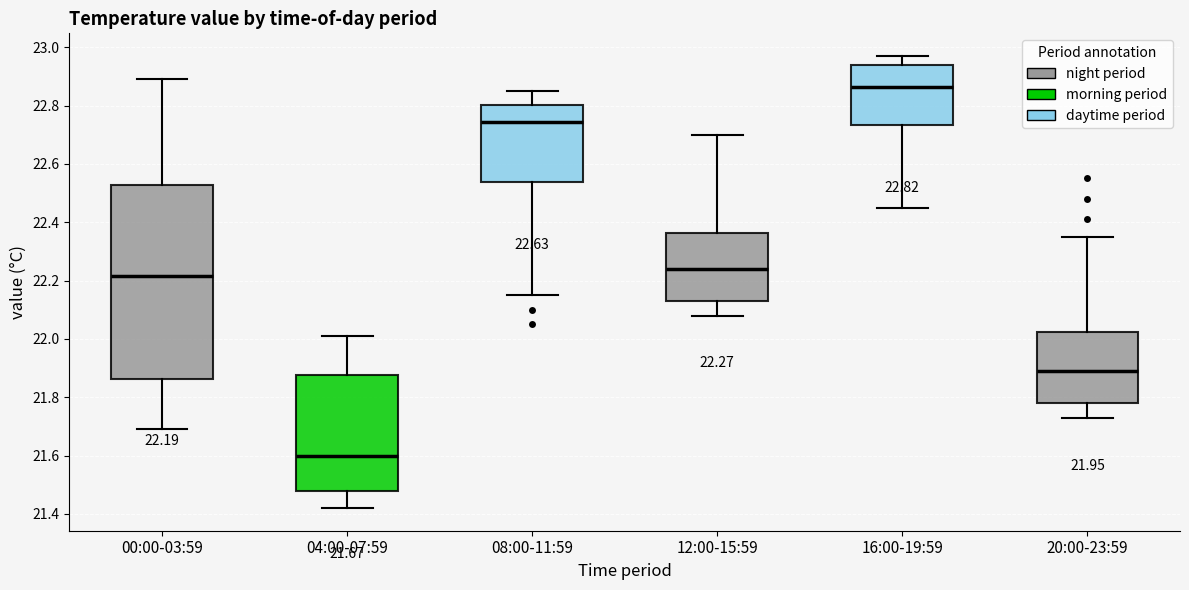

Which box's median line is the highest?

16:00-19:59